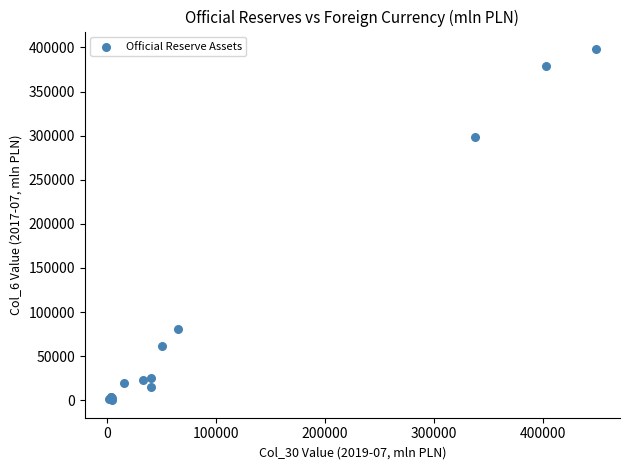

What Y value in the scatter plot is closest to 199137?

298929